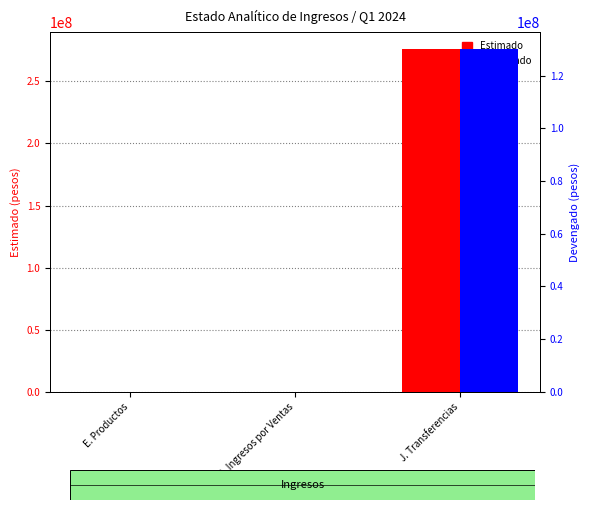

Rank the series at E. Productos from lowest to highest value.

Estimado, Devengado